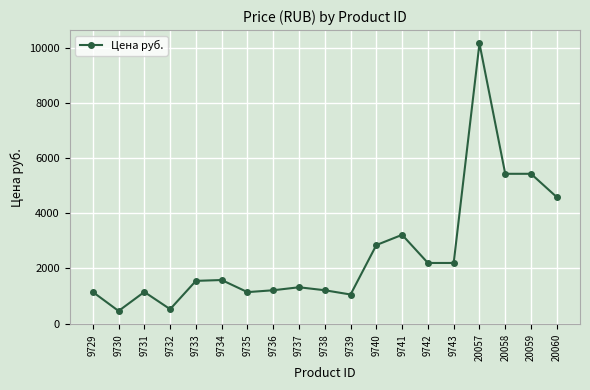

Where is the first local minimum?

9730